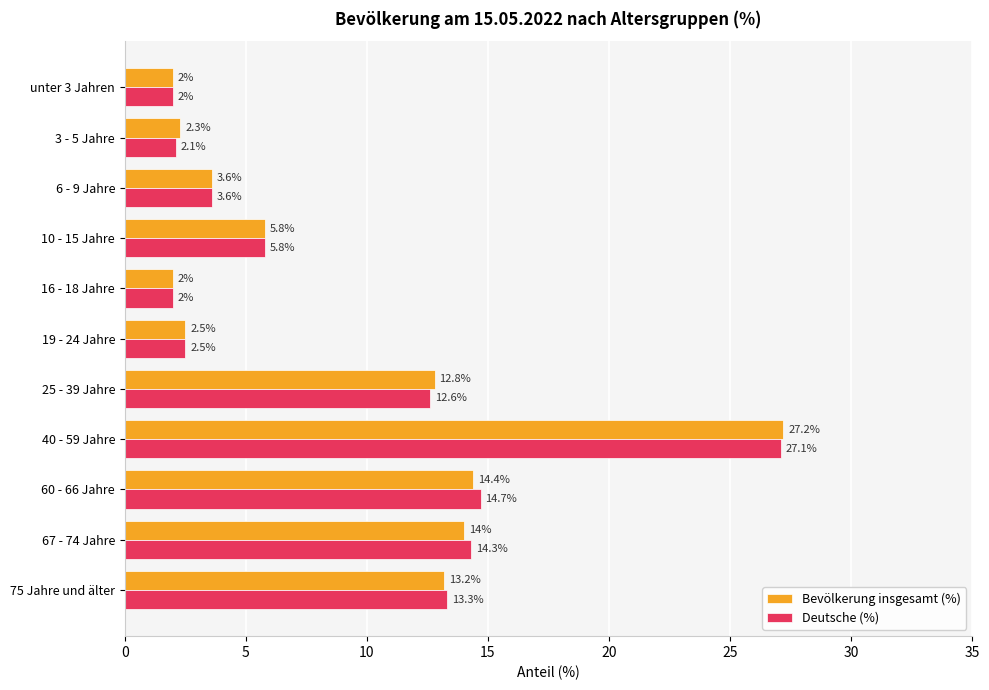

At which category is the sum across all series the highest?

40 - 59 Jahre